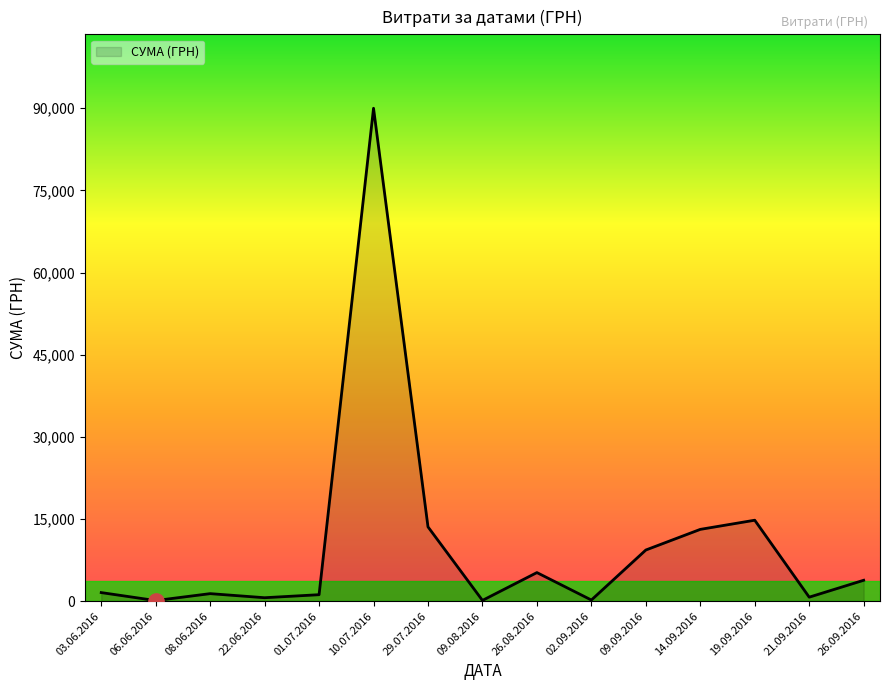

At which category does the chart reach its peak across all series?

10.07.2016